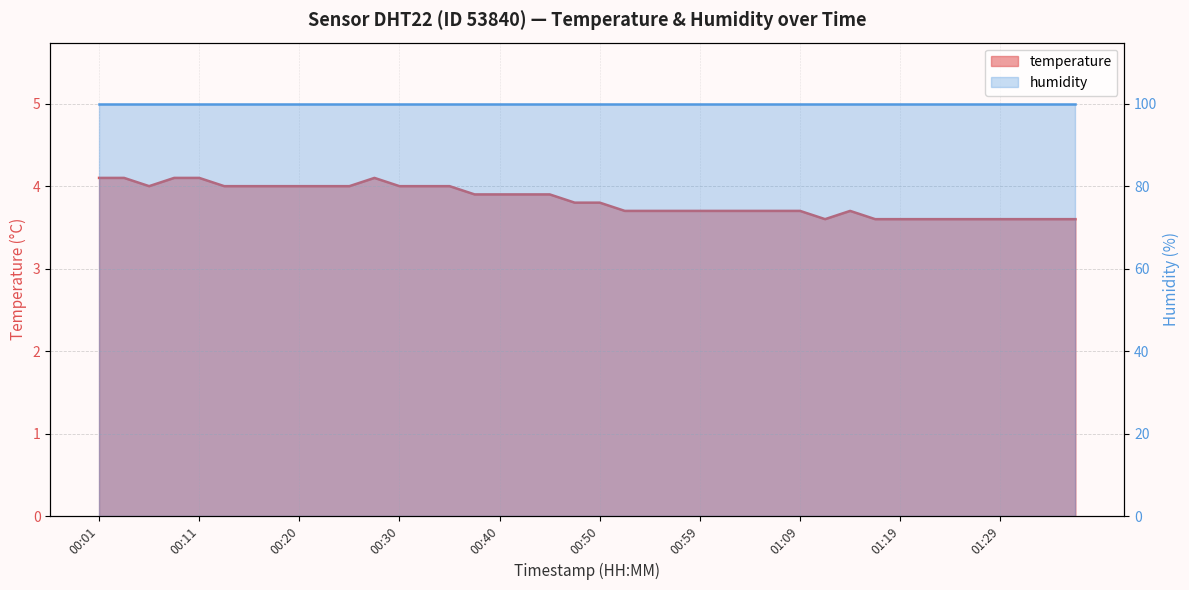

What is the maximum value shown in the chart?

4.1